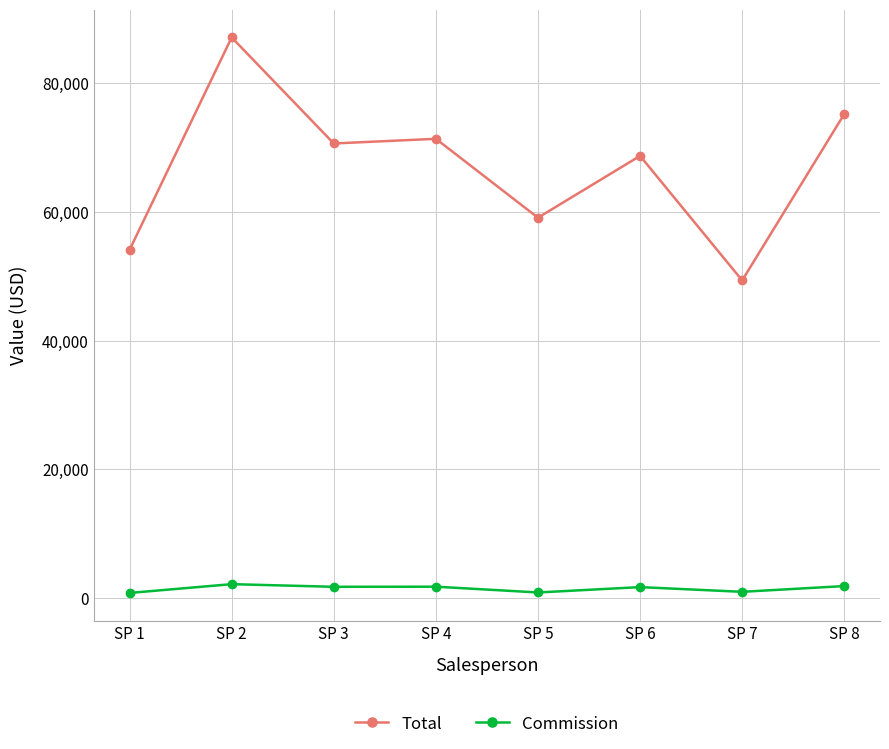

The value of Total at SP 5 is 19874.1. True or false?

False